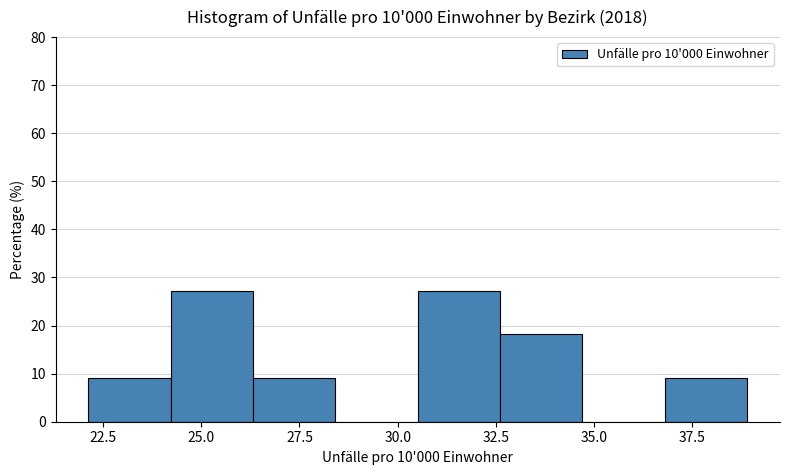

What is the height of the bar covering 30.5 to 32.5 on the x-axis? Neither the bar edges nor the heights are printed on the chart, so give them approximately, as read against the axes.

27